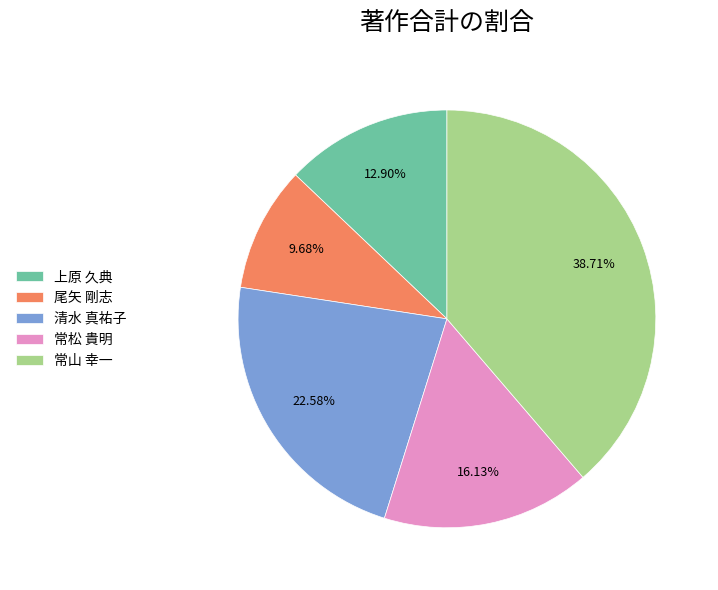

How many segments does this pie chart have?

5